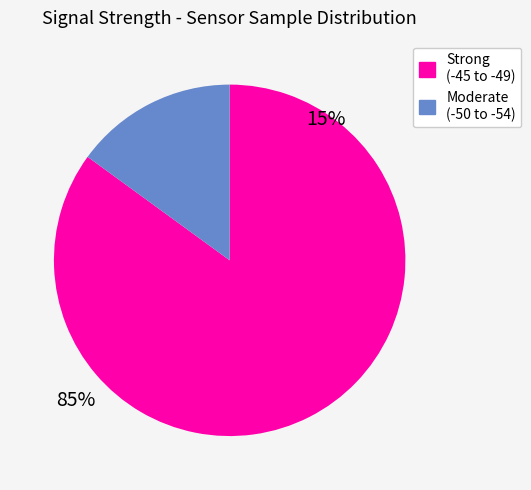

Is there any slice that represents more than half of the pie?

Yes